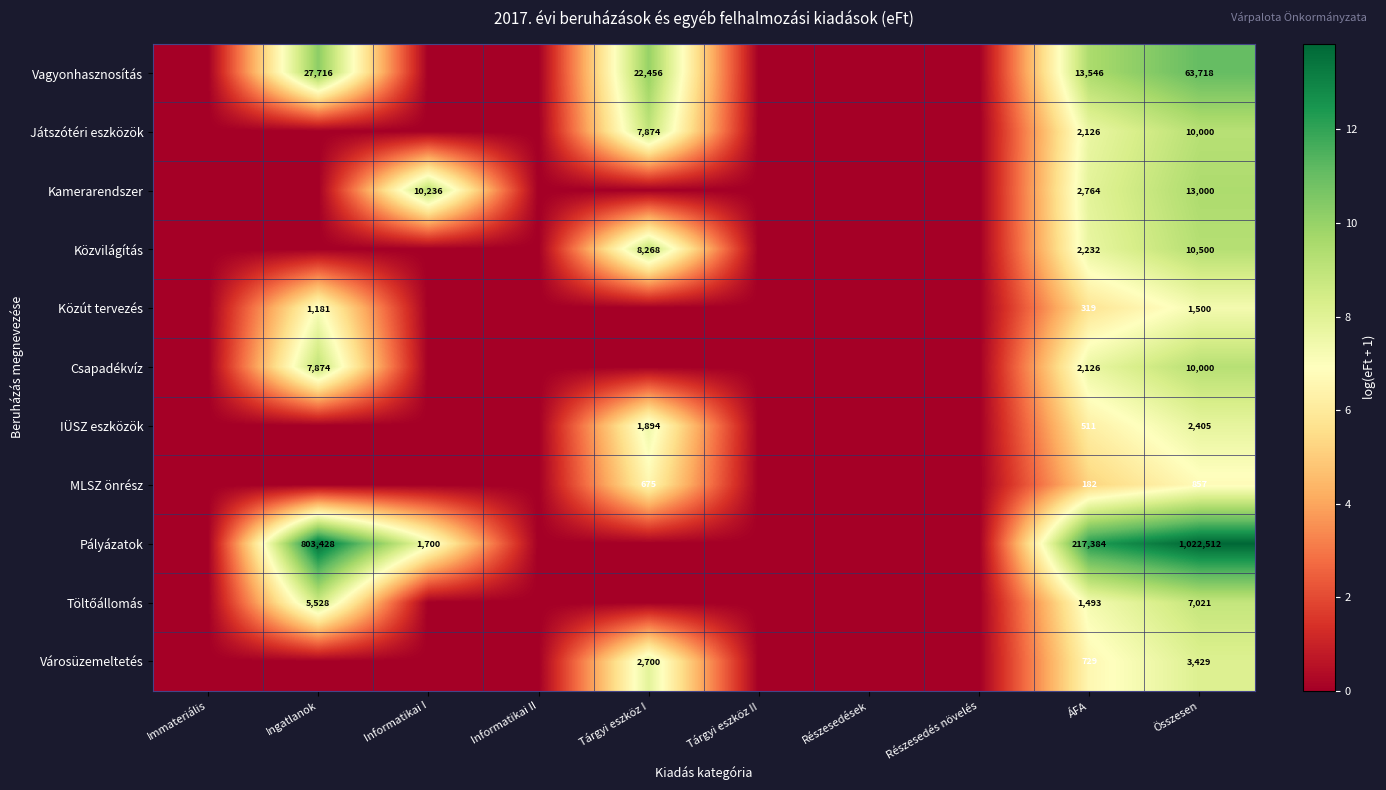

Count the number of data series in this chart.

11